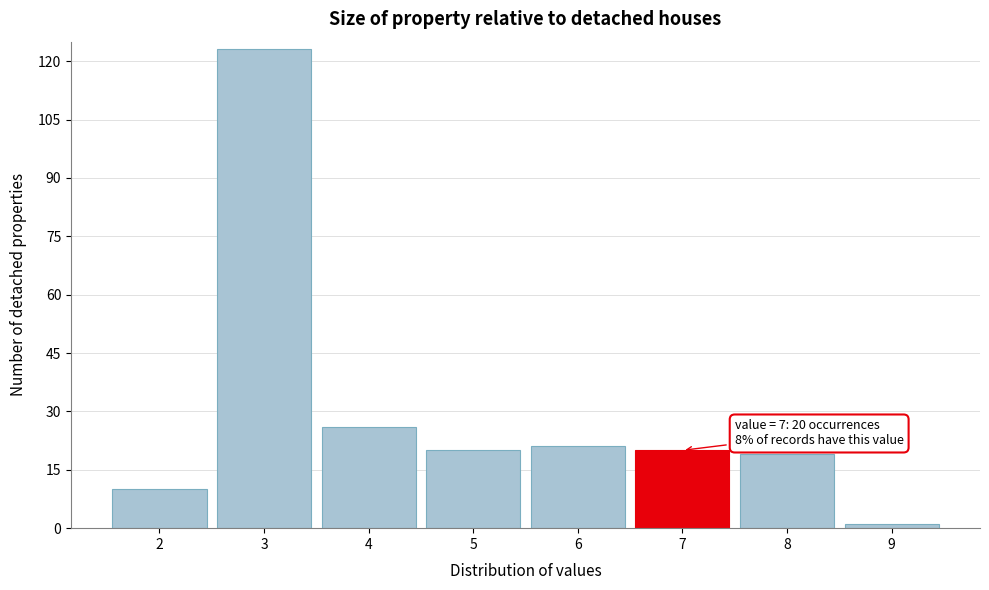

Reading left to right, extract all data points from this chart.

2=10	3=123	4=26	5=20	6=21	7=20	8=19	9=1